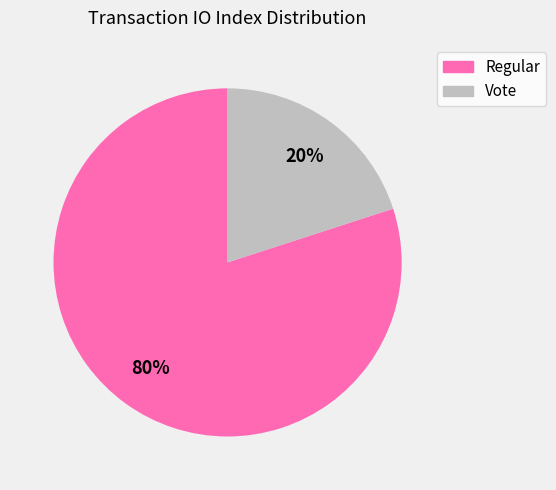

What is the ratio of the value at Regular to the value at Vote?

4.0